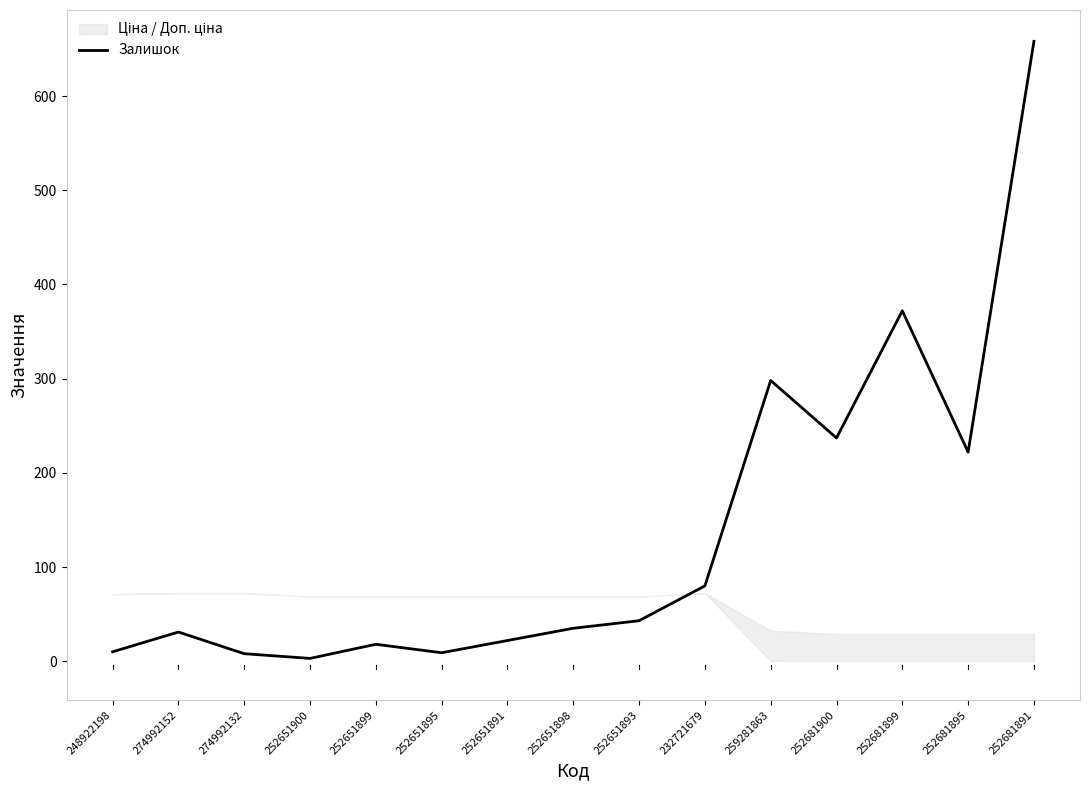

What is the difference between the second highest and second lowest values?

364